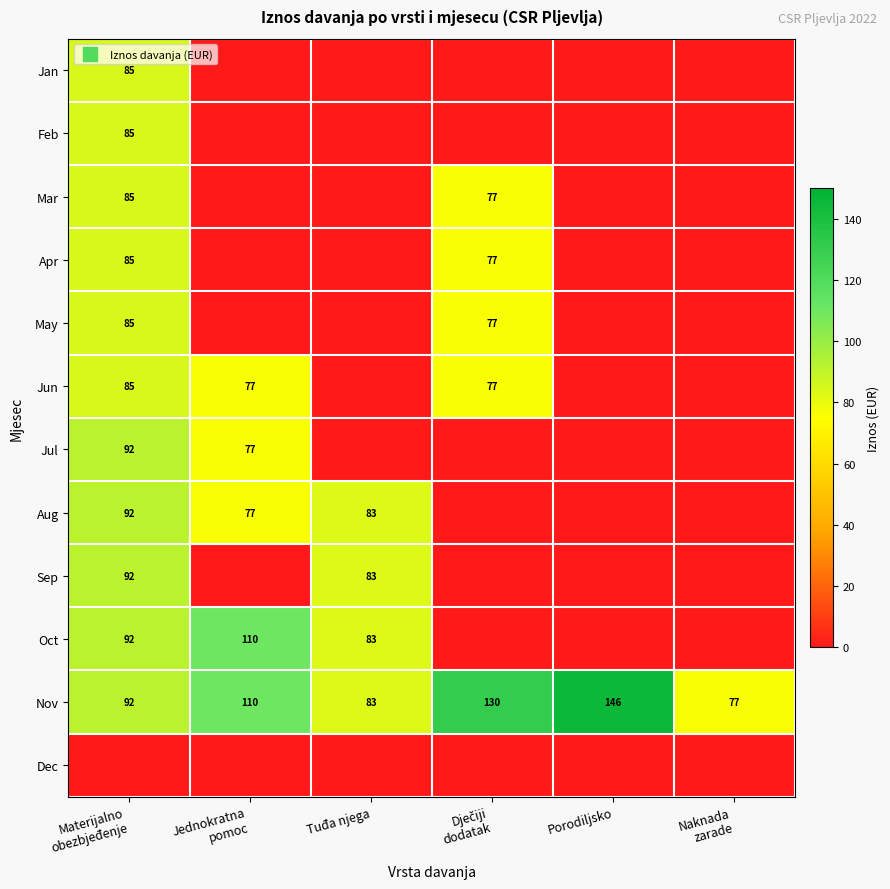

Which series has the largest range (max minus min)?

Oct